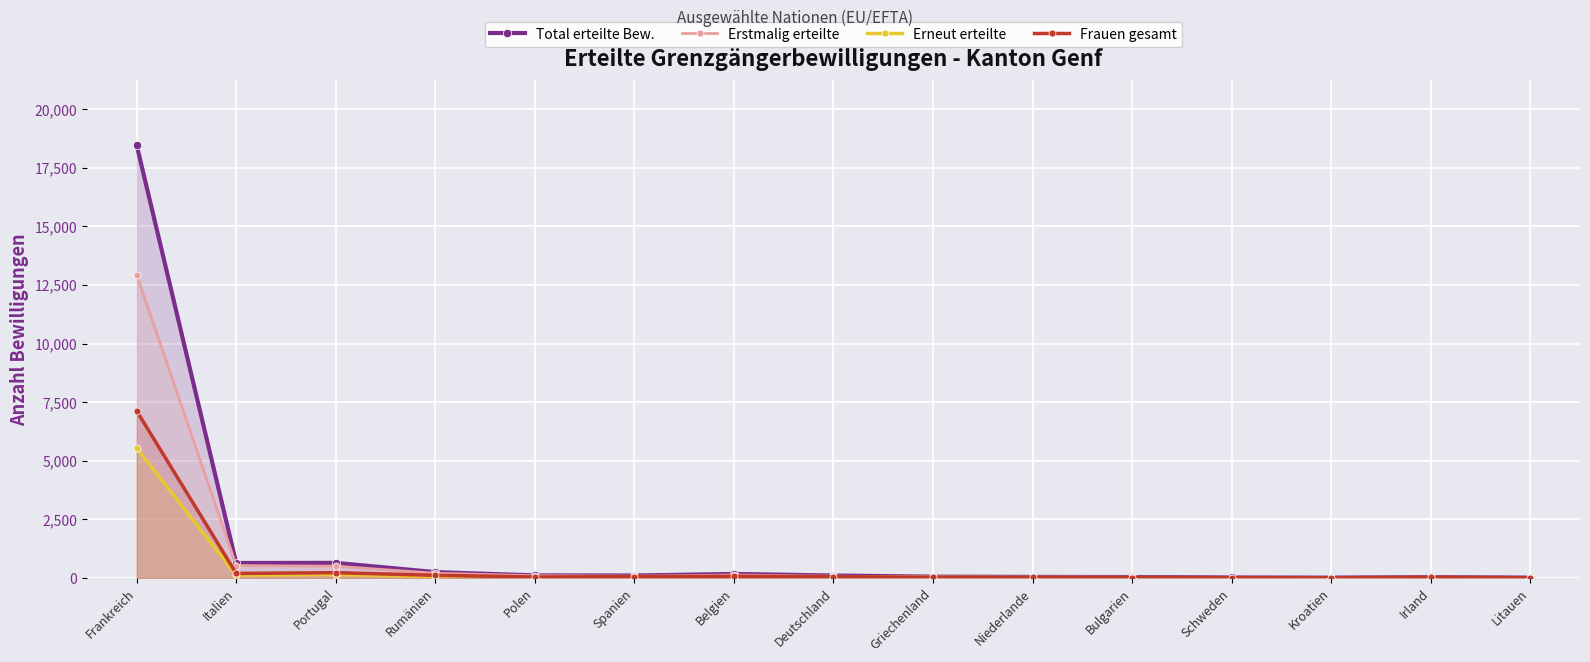

Is it true that Erneut erteilte equals 21 at Niederlande?

False